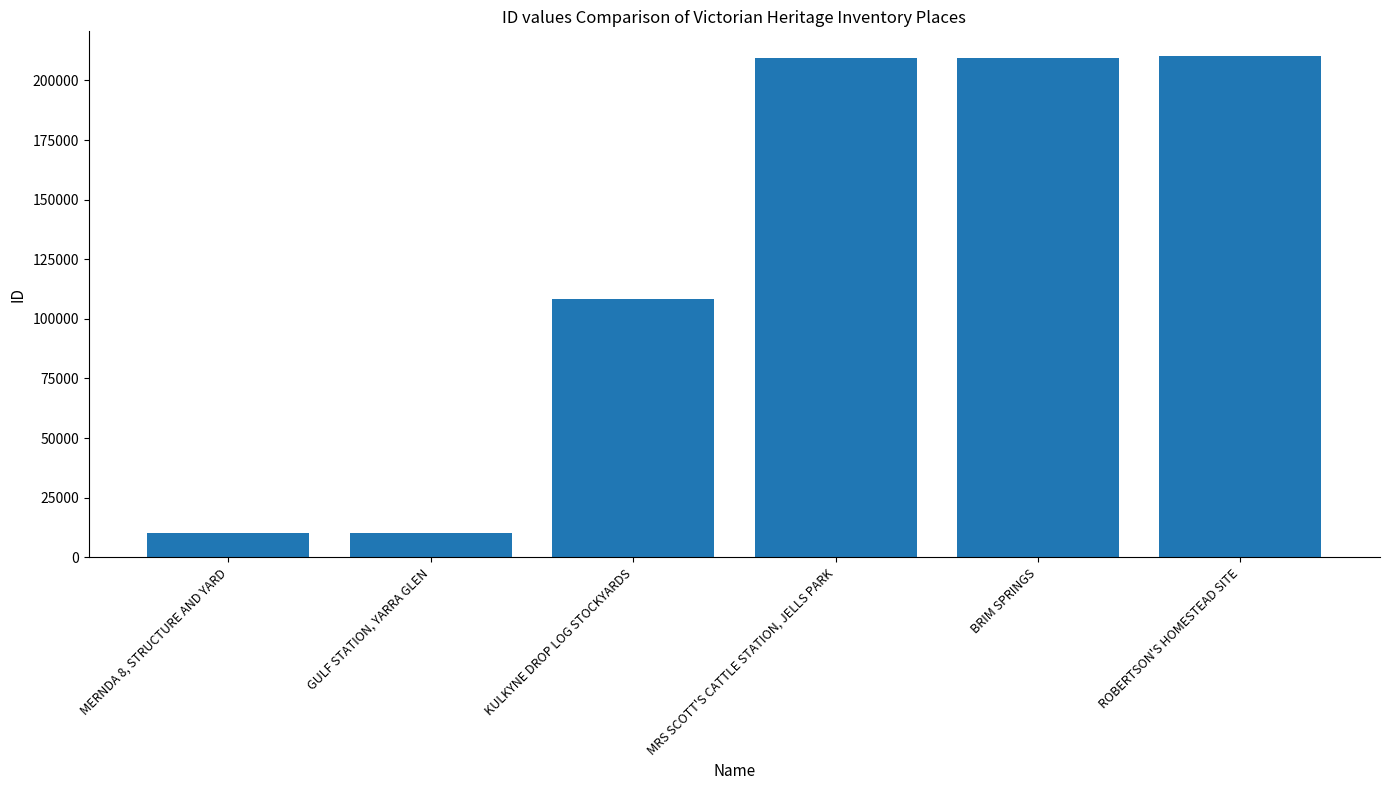

Where is the data nearest to the value 110175?

KULKYNE DROP LOG STOCKYARDS